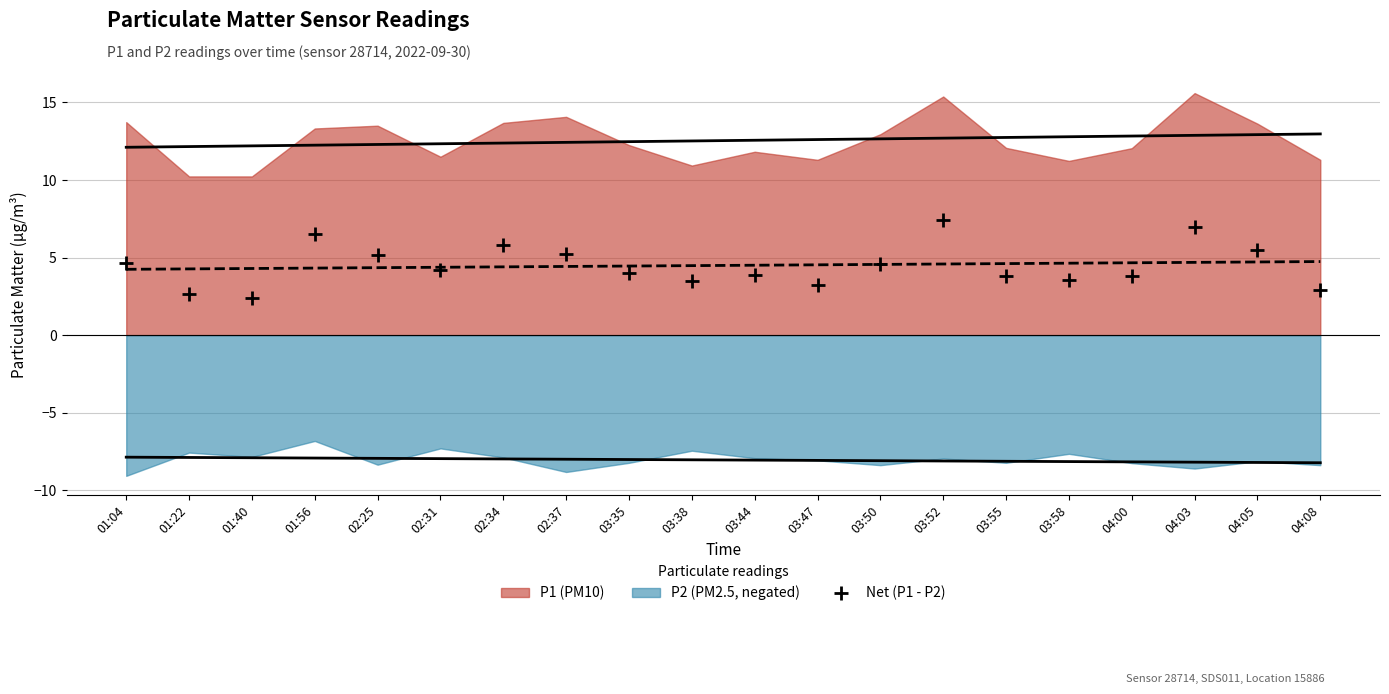

What is the value of the 12th point from the left?

3.2